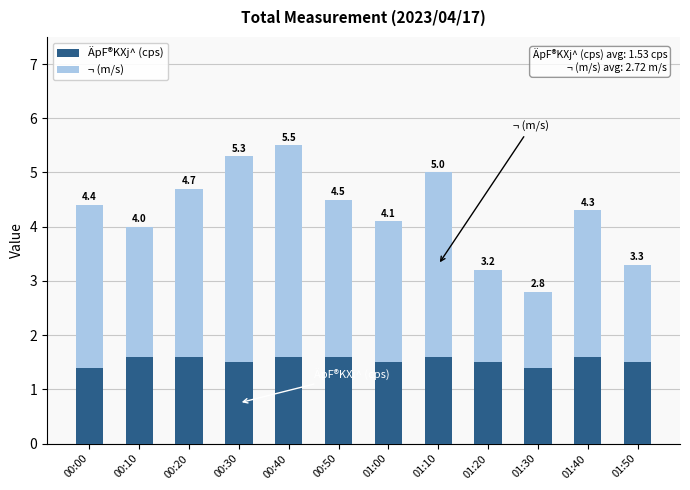

Does the chart contain any negative values?

No